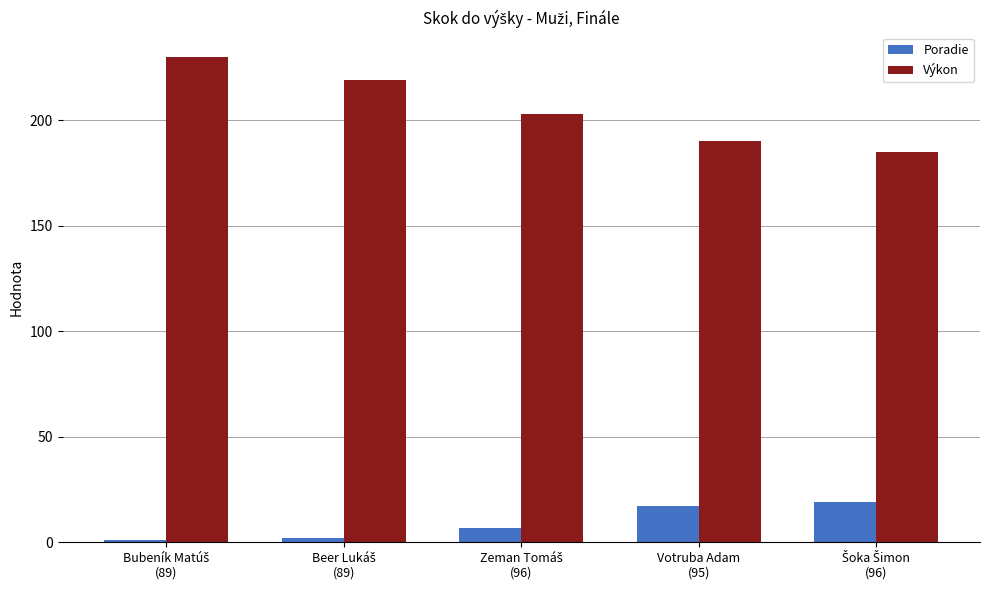

Which series has the widest spread of values?

Výkon